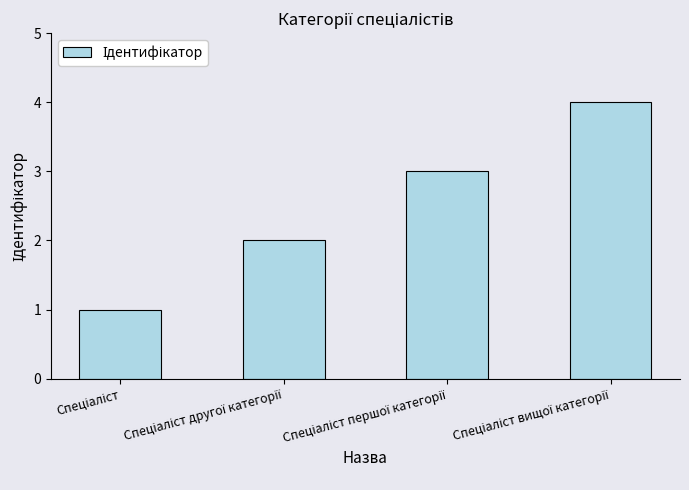

How many values are below 3?

2